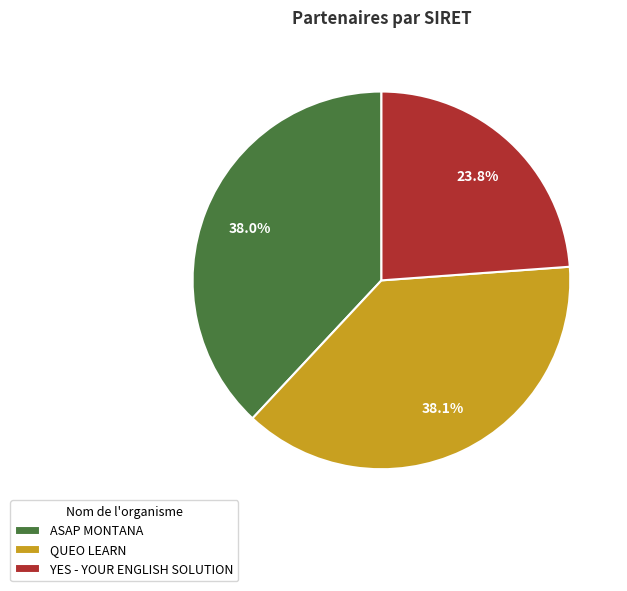

Which has a higher value, YES - YOUR ENGLISH SOLUTION or QUEO LEARN?

QUEO LEARN